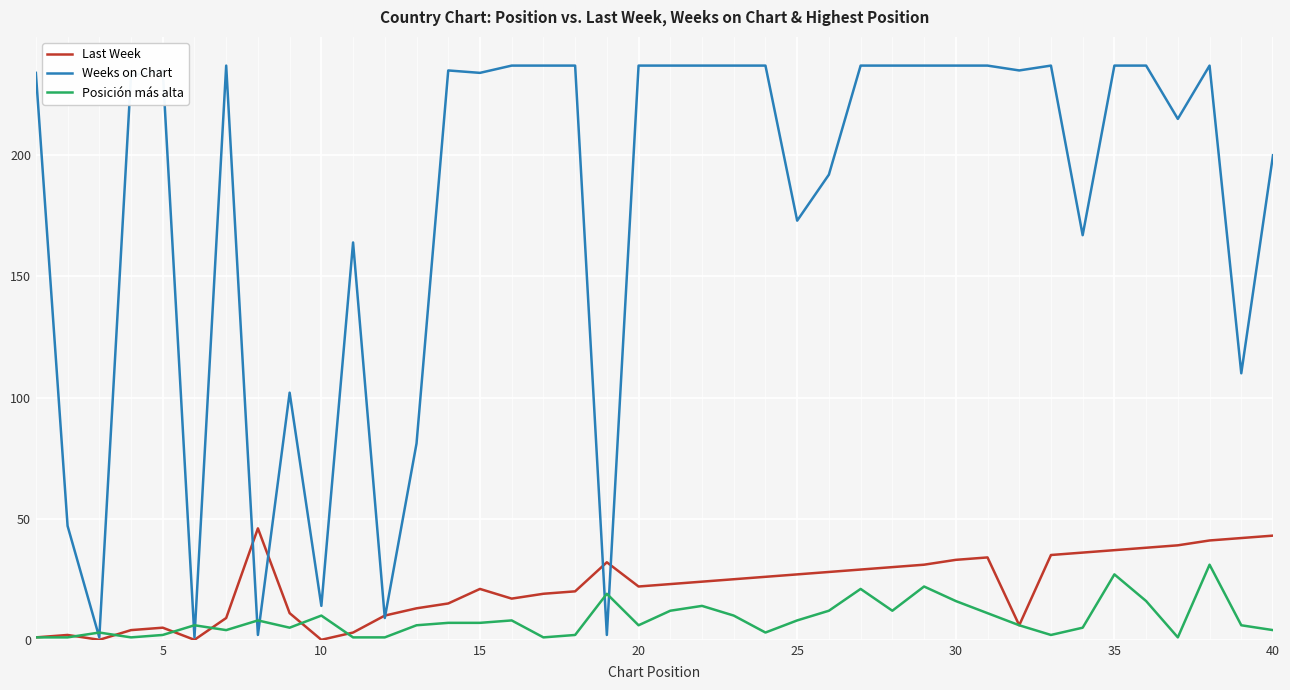

What is the maximum value shown in the chart?

237